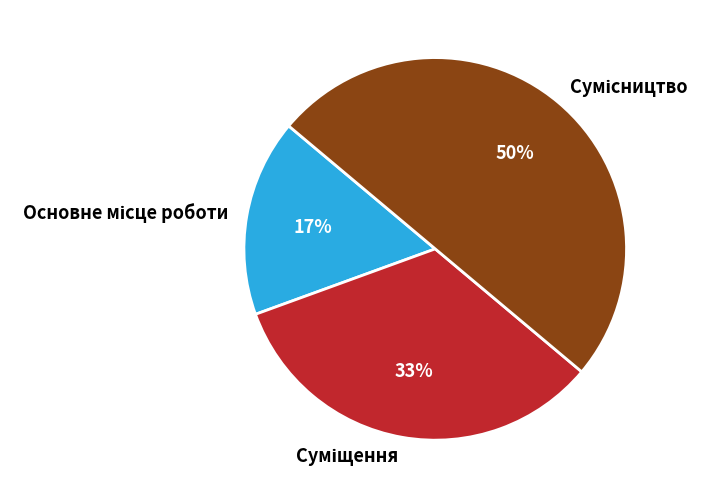

To the nearest percent, what is the average slice percentage?

33%